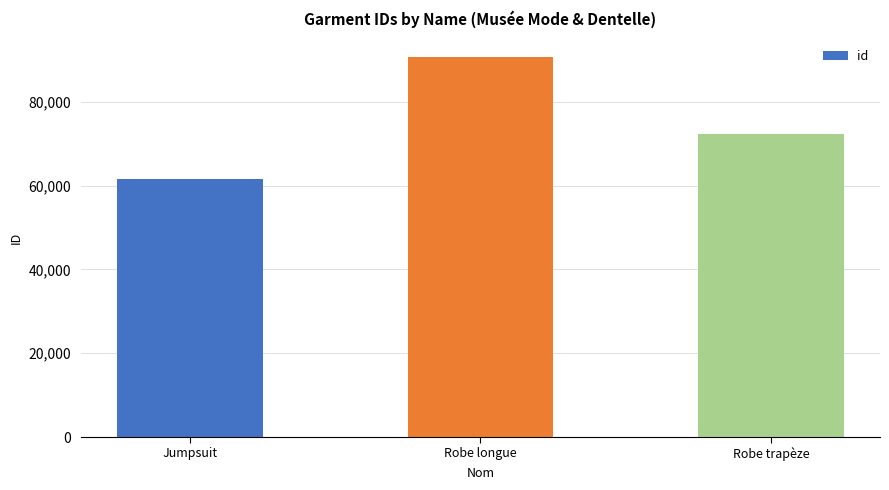

How many bars are there in total?

3